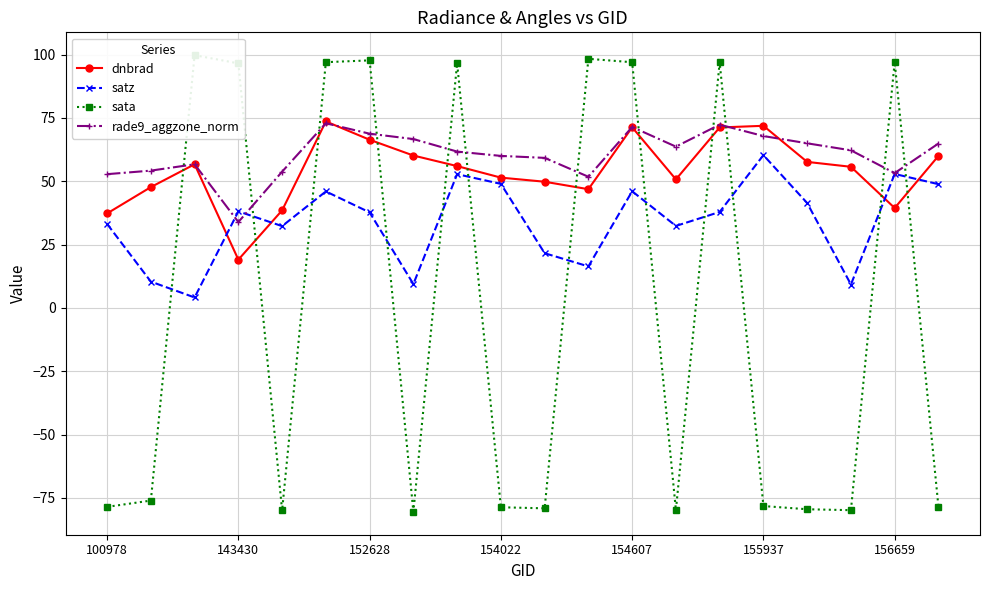

What is the maximum value for dnbrad?

73.6